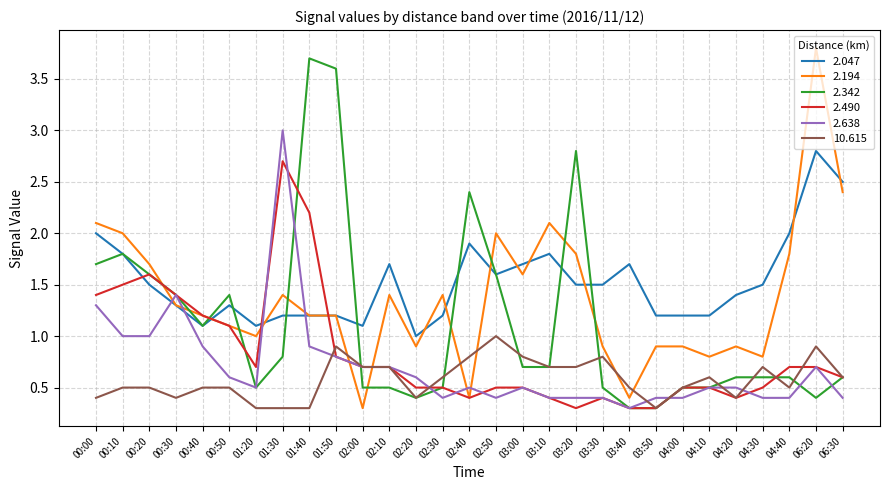

Reading left to right, what are all the values shown in this chart?

2.047: 00:00=2.0	00:10=1.8	00:20=1.5	00:30=1.3	00:40=1.1	00:50=1.3	01:20=1.1	01:30=1.2	01:40=1.2	01:50=1.2	02:00=1.1	02:10=1.7	02:20=1.0	02:30=1.2	02:40=1.9	02:50=1.6	03:00=1.7	03:10=1.8	03:20=1.5	03:30=1.5	03:40=1.7	03:50=1.2	04:00=1.2	04:10=1.2	04:20=1.4	04:30=1.5	04:40=2.0	06:20=2.8	06:30=2.5
2.194: 00:00=2.1	00:10=2.0	00:20=1.7	00:30=1.3	00:40=1.2	00:50=1.1	01:20=1.0	01:30=1.4	01:40=1.2	01:50=1.2	02:00=0.3	02:10=1.4	02:20=0.9	02:30=1.4	02:40=0.4	02:50=2.0	03:00=1.6	03:10=2.1	03:20=1.8	03:30=0.9	03:40=0.4	03:50=0.9	04:00=0.9	04:10=0.8	04:20=0.9	04:30=0.8	04:40=1.8	06:20=3.8	06:30=2.4
2.342: 00:00=1.7	00:10=1.8	00:20=1.6	00:30=1.4	00:40=1.1	00:50=1.4	01:20=0.5	01:30=0.8	01:40=3.7	01:50=3.6	02:00=0.5	02:10=0.5	02:20=0.4	02:30=0.5	02:40=2.4	02:50=1.6	03:00=0.7	03:10=0.7	03:20=2.8	03:30=0.5	03:40=0.3	03:50=0.3	04:00=0.5	04:10=0.5	04:20=0.6	04:30=0.6	04:40=0.6	06:20=0.4	06:30=0.6
2.490: 00:00=1.4	00:10=1.5	00:20=1.6	00:30=1.4	00:40=1.2	00:50=1.1	01:20=0.7	01:30=2.7	01:40=2.2	01:50=0.8	02:00=0.7	02:10=0.7	02:20=0.5	02:30=0.5	02:40=0.4	02:50=0.5	03:00=0.5	03:10=0.4	03:20=0.3	03:30=0.4	03:40=0.3	03:50=0.3	04:00=0.5	04:10=0.5	04:20=0.4	04:30=0.5	04:40=0.7	06:20=0.7	06:30=0.6
2.638: 00:00=1.3	00:10=1.0	00:20=1.0	00:30=1.4	00:40=0.9	00:50=0.6	01:20=0.5	01:30=3.0	01:40=0.9	01:50=0.8	02:00=0.7	02:10=0.7	02:20=0.6	02:30=0.4	02:40=0.5	02:50=0.4	03:00=0.5	03:10=0.4	03:20=0.4	03:30=0.4	03:40=0.3	03:50=0.4	04:00=0.4	04:10=0.5	04:20=0.5	04:30=0.4	04:40=0.4	06:20=0.7	06:30=0.4
10.615: 00:00=0.4	00:10=0.5	00:20=0.5	00:30=0.4	00:40=0.5	00:50=0.5	01:20=0.3	01:30=0.3	01:40=0.3	01:50=0.9	02:00=0.7	02:10=0.7	02:20=0.4	02:30=0.6	02:40=0.8	02:50=1.0	03:00=0.8	03:10=0.7	03:20=0.7	03:30=0.8	03:40=0.5	03:50=0.3	04:00=0.5	04:10=0.6	04:20=0.4	04:30=0.7	04:40=0.5	06:20=0.9	06:30=0.6